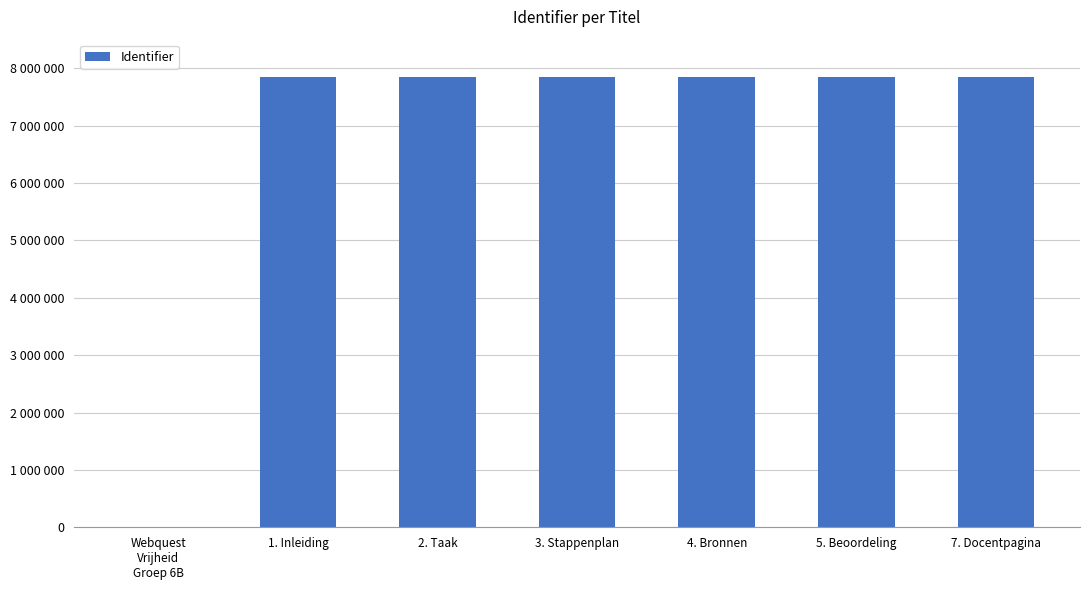

Rank the categories by value from lowest to highest.

Webquest
Vrijheid
Groep 6B, 1. Inleiding, 2. Taak, 3. Stappenplan, 4. Bronnen, 5. Beoordeling, 7. Docentpagina